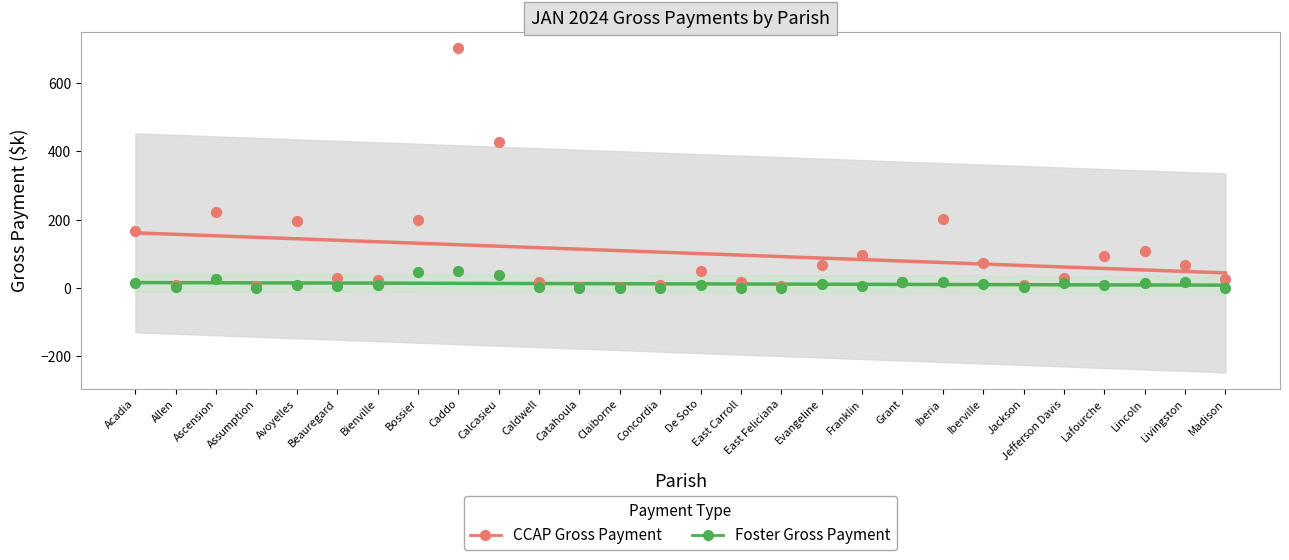

Which series has the largest total across all categories?

CCAP Gross Payment